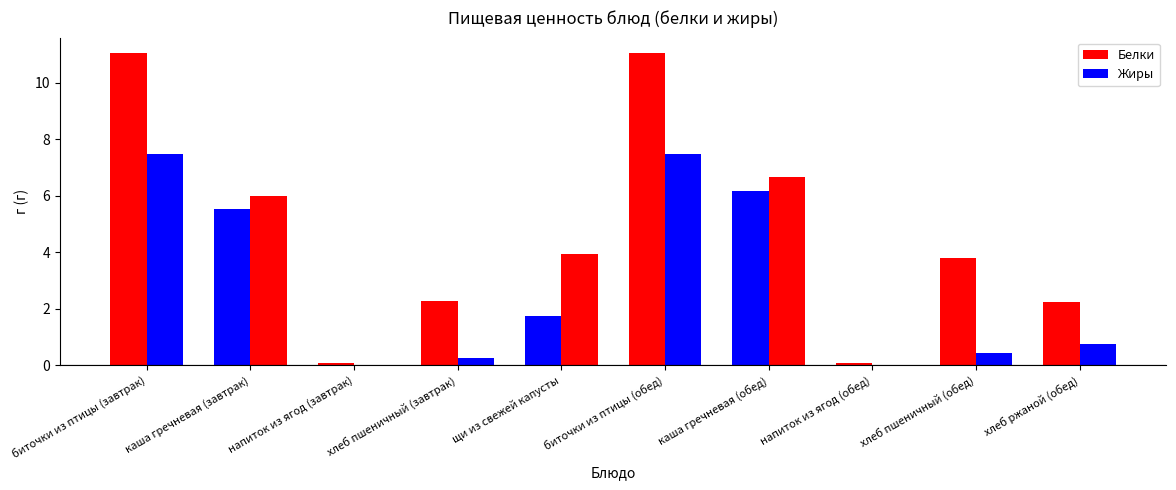

Which has a higher value, хлеб ржаной (обед) or биточки из птицы (завтрак)?

биточки из птицы (завтрак)